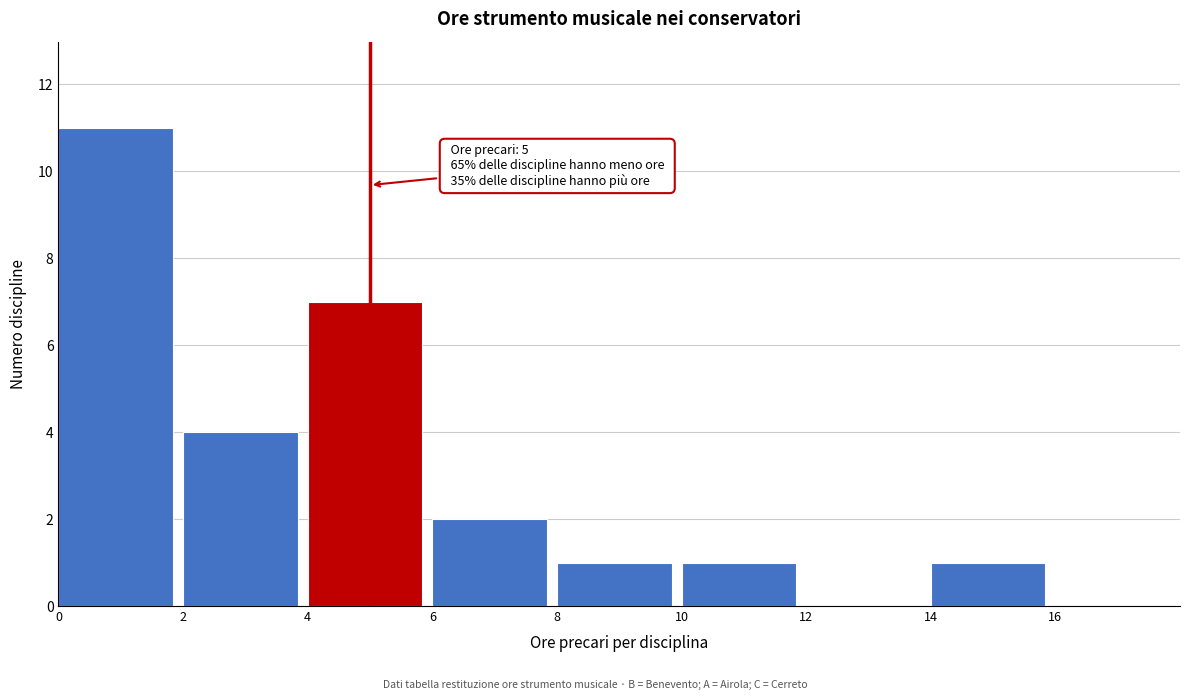

Over which range of the x-axis is the bar tallest?

0 to 2